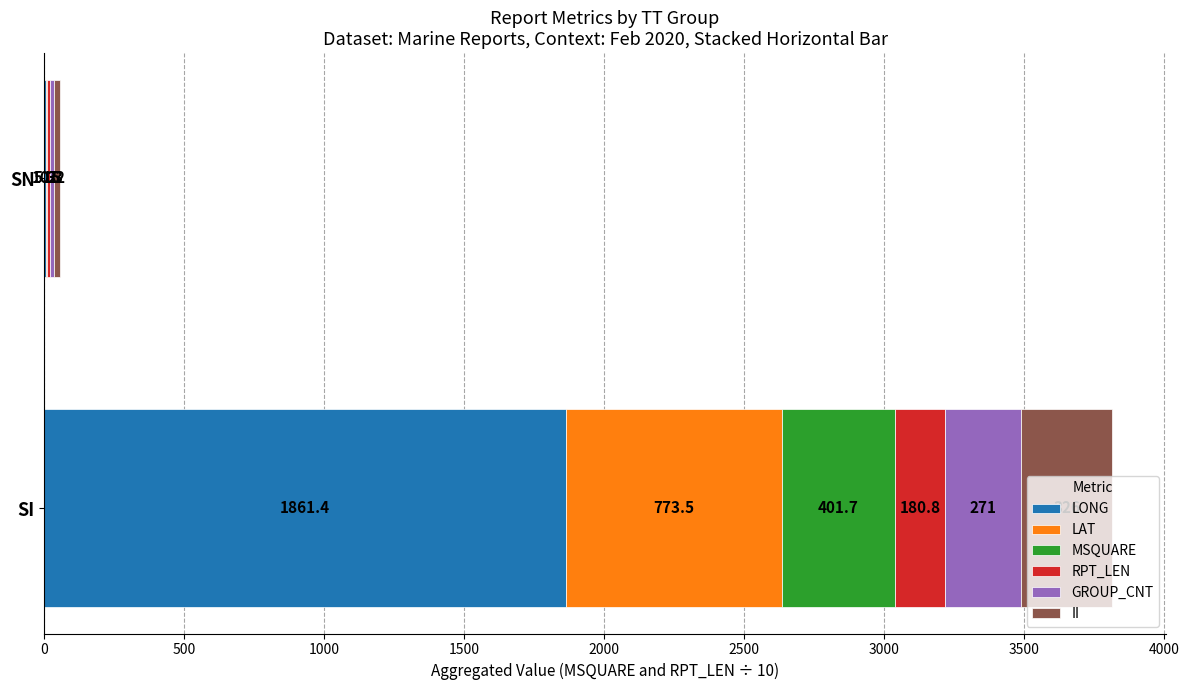

At which category is the sum across all series the highest?

SI